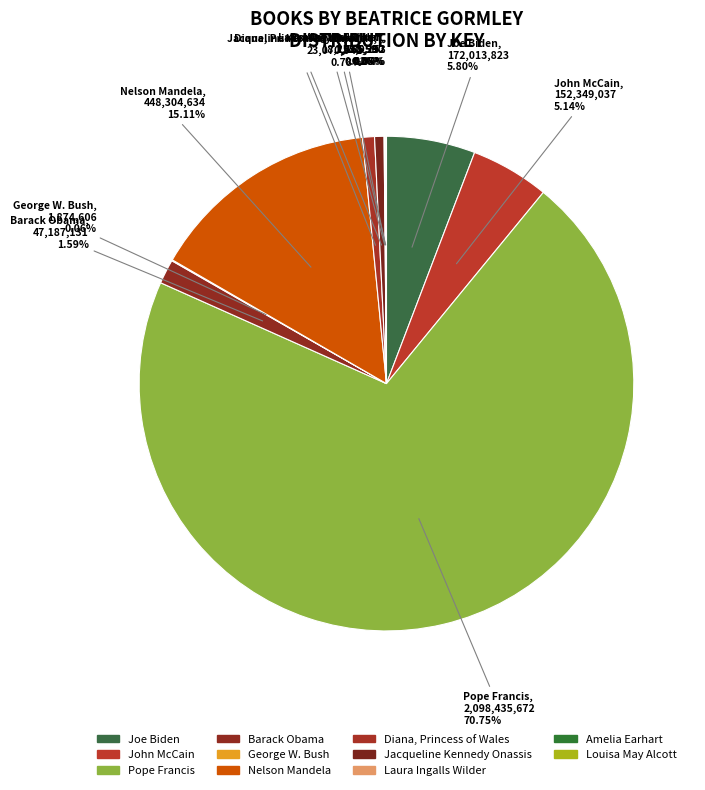

What is the majority slice?

Pope Francis